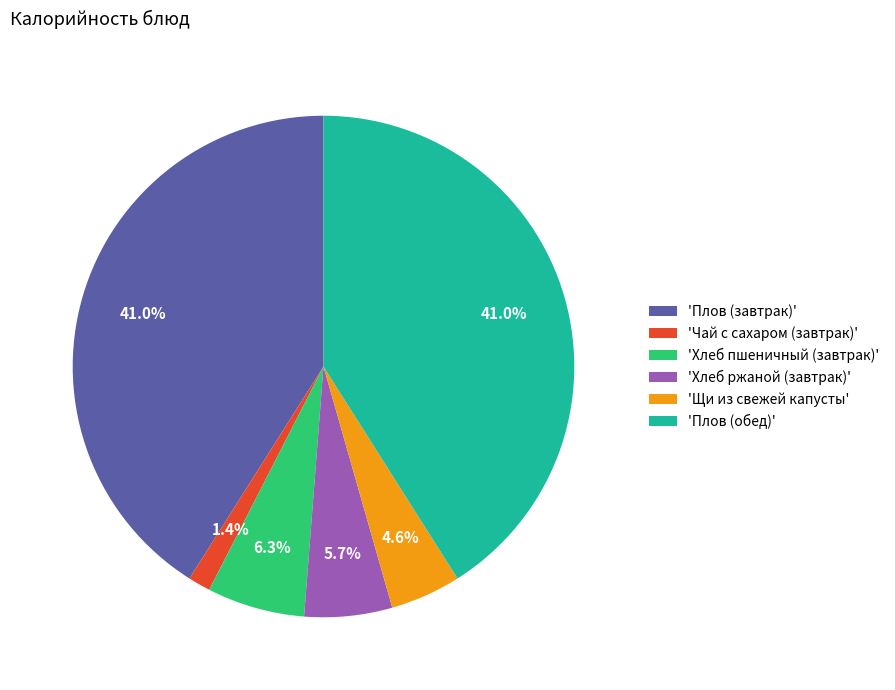

Do 'Щи из свежей капусты' and 'Хлеб пшеничный (завтрак)' together represent more than half of the pie?

No